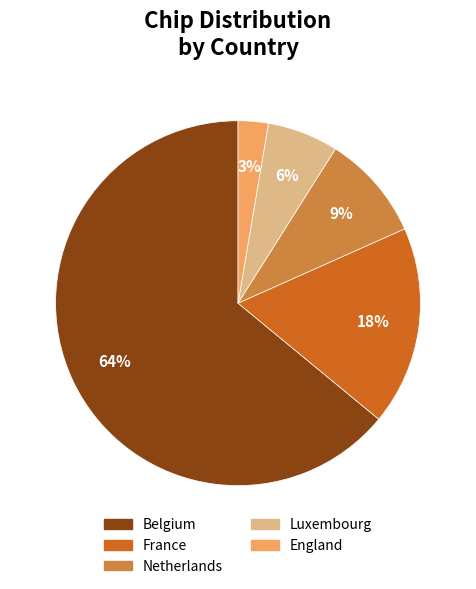

The France slice represents 1% of the pie. True or false?

False